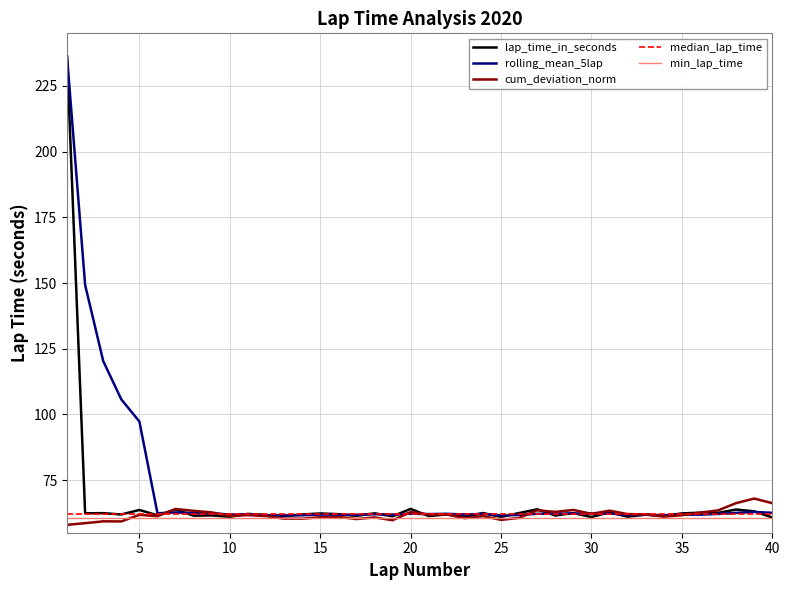

What is the highest value of the rolling_mean_5lap series?

236.1